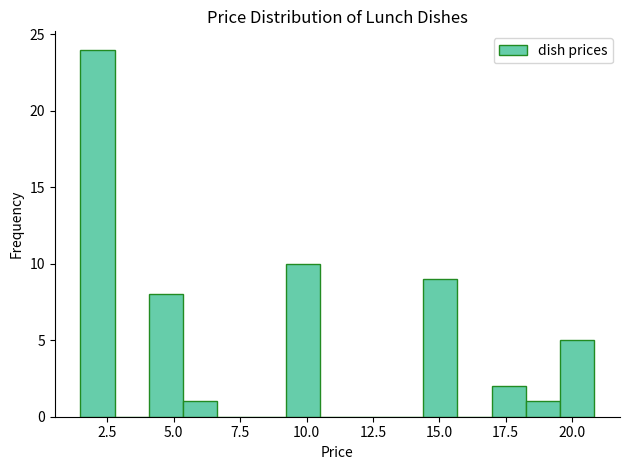

Read against the x-axis, roughly where is the centre of the tallest bar?

2.0